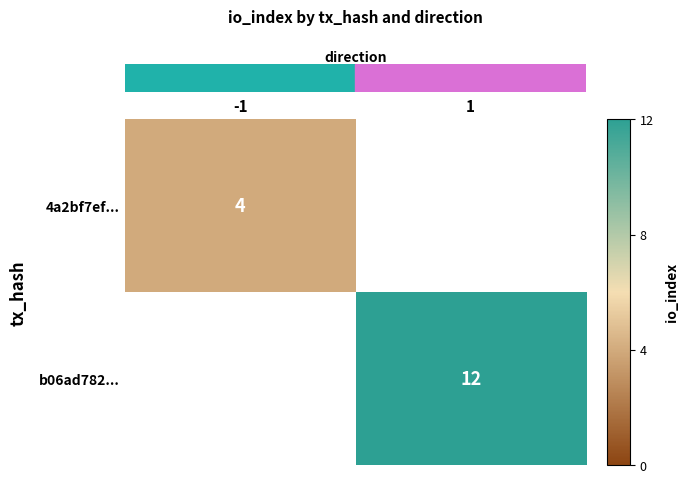

True or false: row_0 has a value of 5.9 at -1.

False